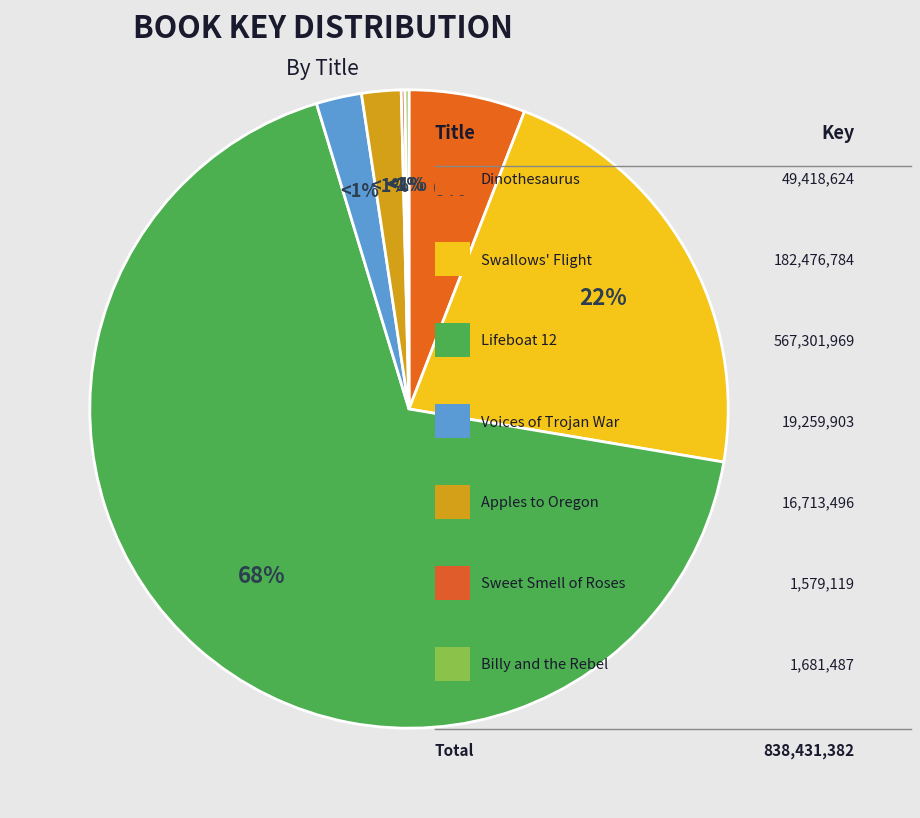

What is the largest slice in the pie chart?

Lifeboat 12